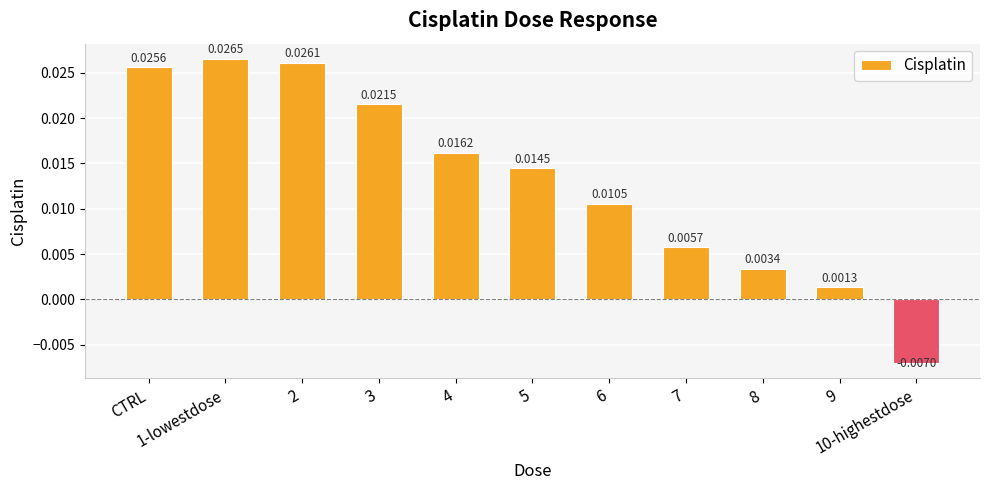

At which label does the data first exceed 0?

CTRL